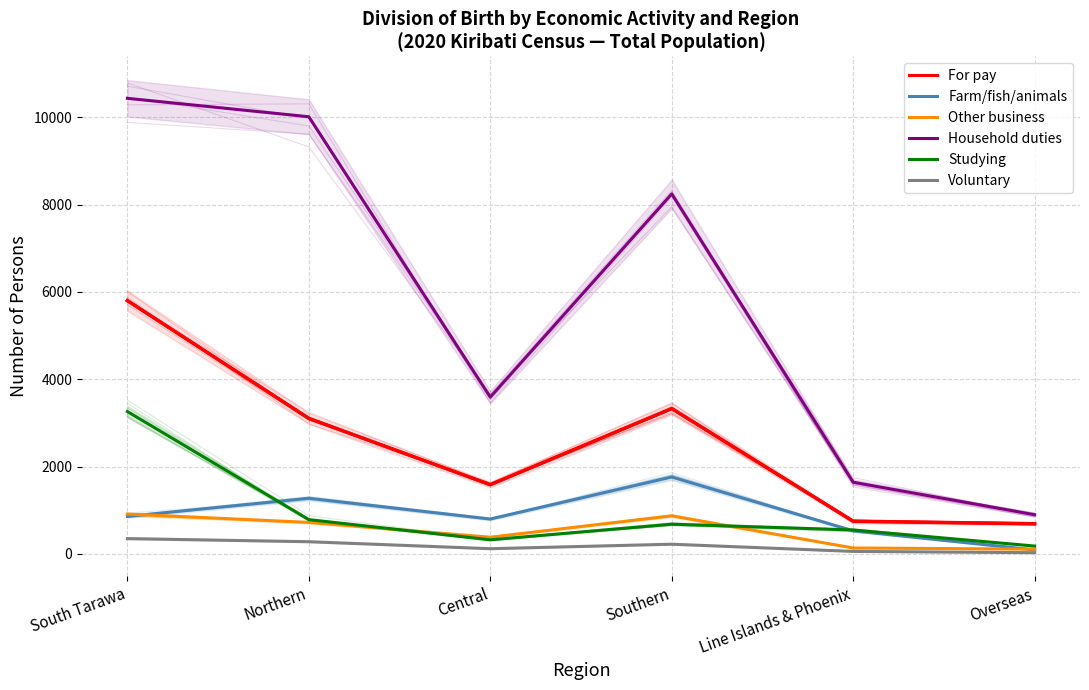

Which series changed the most between Northern and Southern?

Household duties